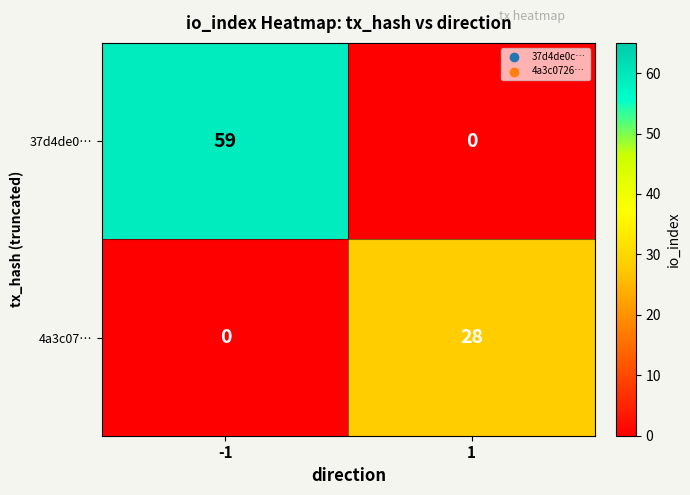

What is the difference between the maximum and minimum values in the 37d4de0… series?

59